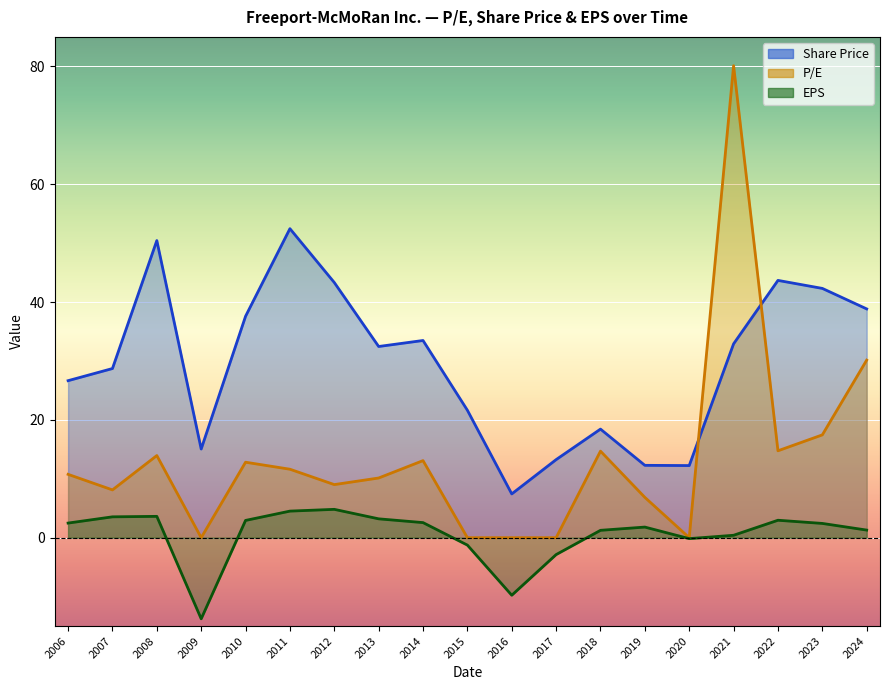

List the labels in order of P/E value, smallest first.

2009, 2015, 2016, 2017, 2020, 2019, 2007, 2012, 2013, 2006, 2011, 2010, 2014, 2008, 2018, 2022, 2023, 2024, 2021